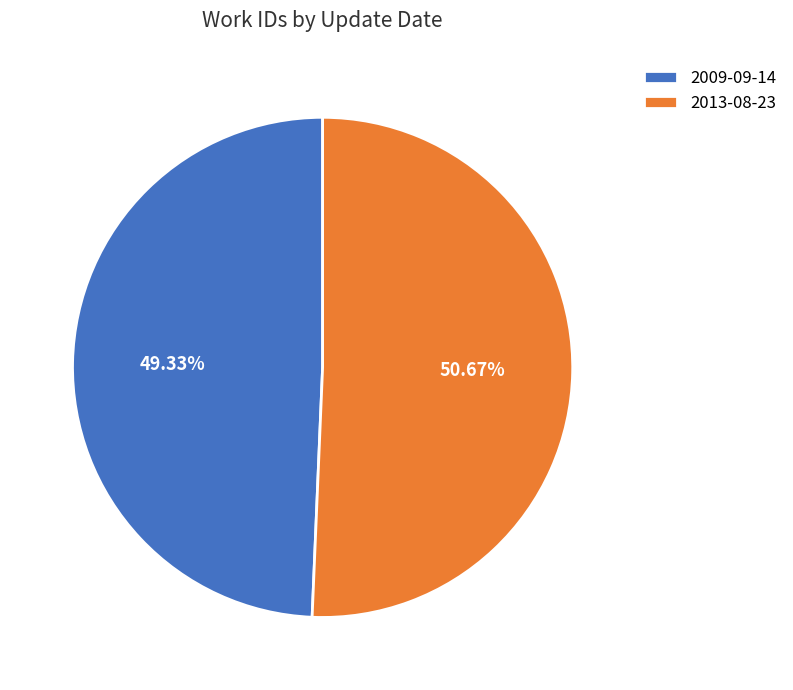

What portion of the pie excludes 2009-09-14?

50.7%